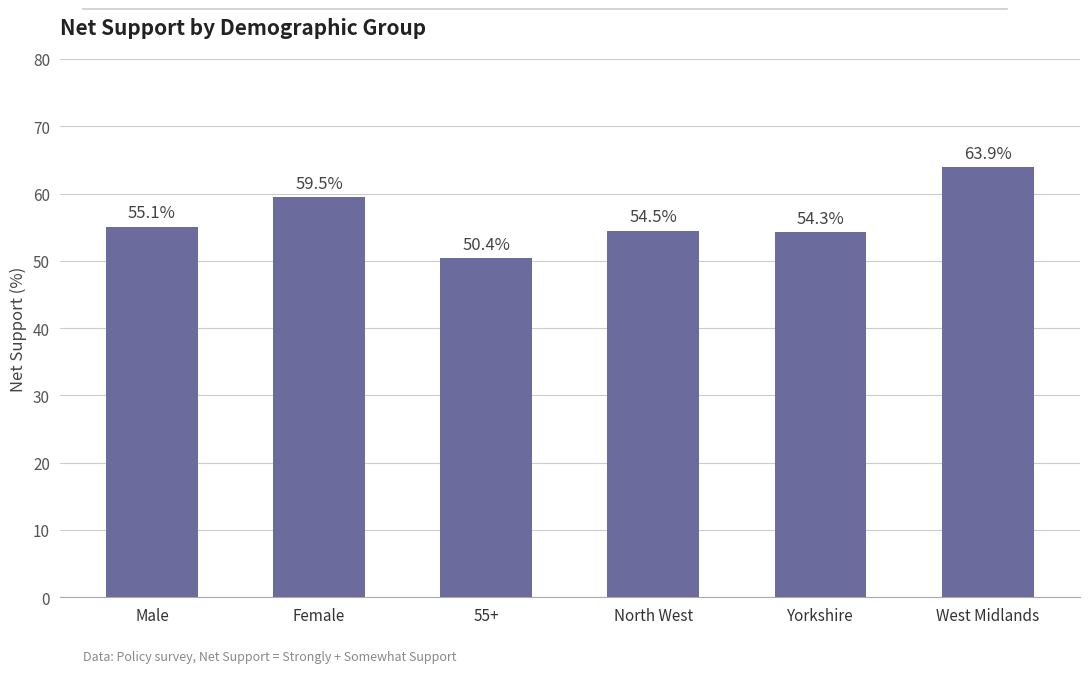

Rank the categories by value from highest to lowest.

West Midlands, Female, Male, North West, Yorkshire, 55+